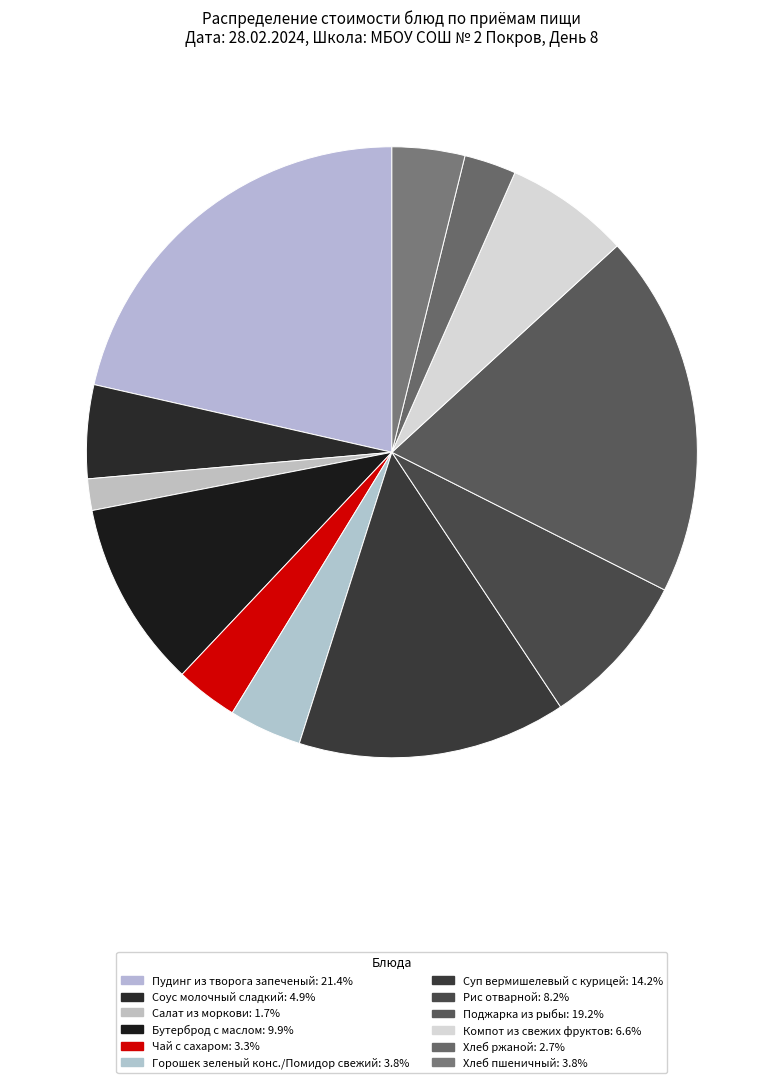

Is it true that Суп вермишелевый с курицей is 14% of the pie?

True